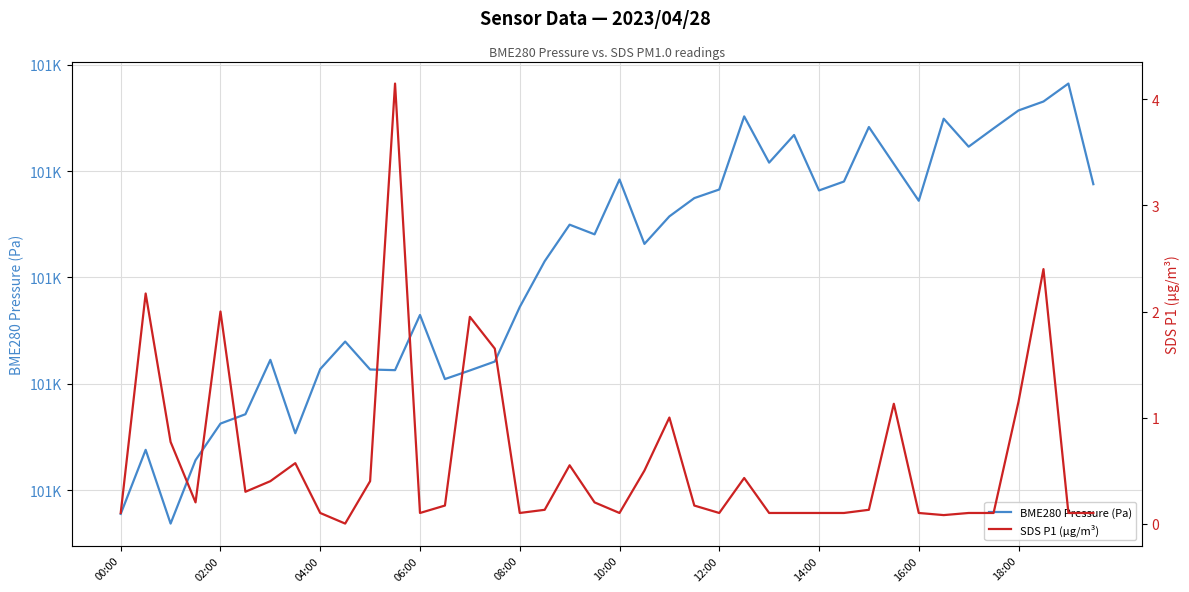

Is this an area chart (filled region under the line)?

No